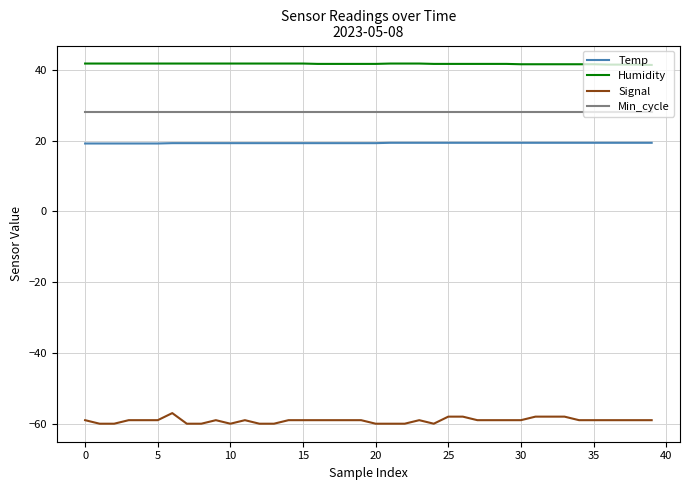

What is the minimum value shown in the chart?

-60.0